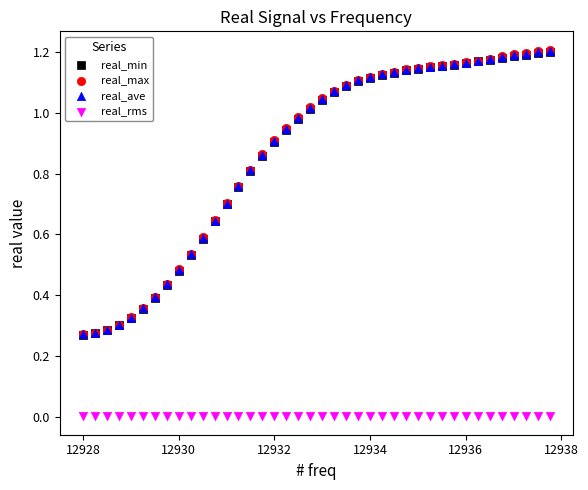

What are all the series names shown in the legend?

real_min, real_max, real_ave, real_rms